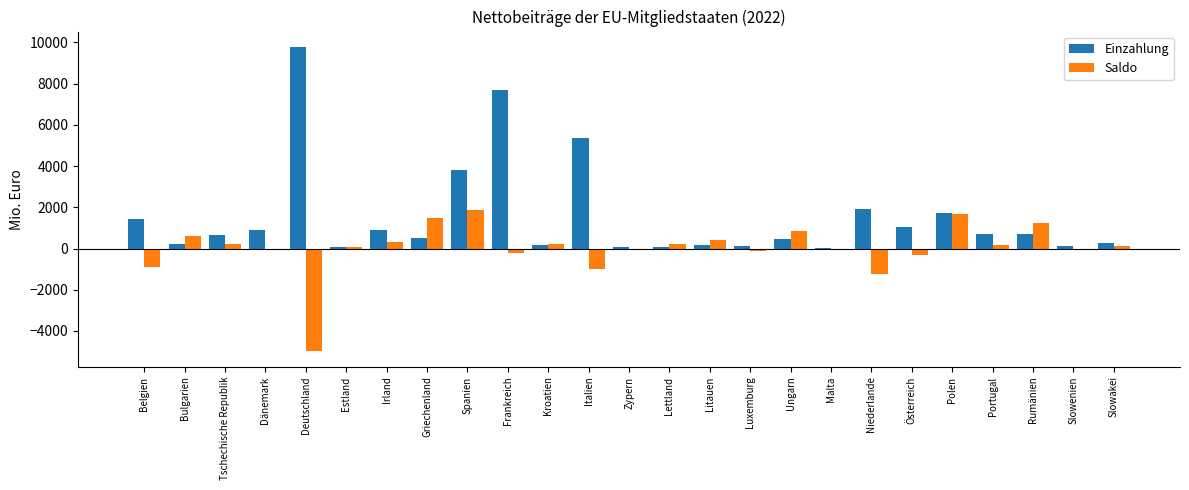

At which label is Einzahlung closest to 4916?

Italien